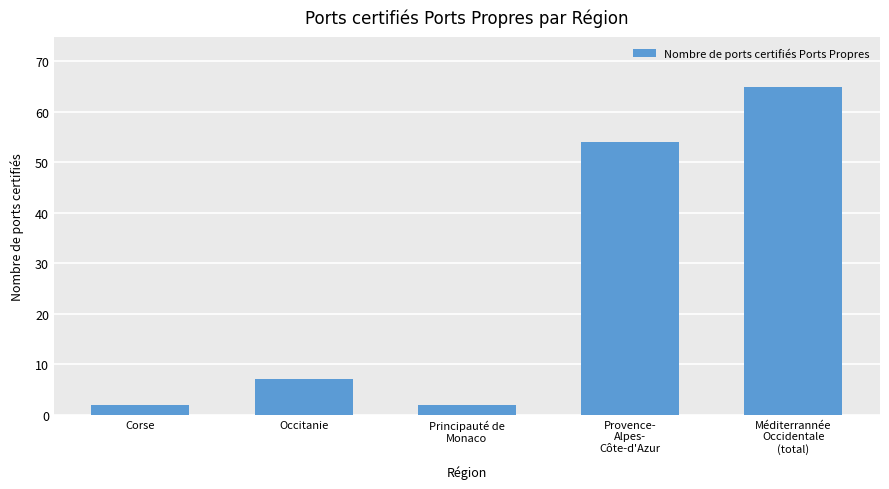

Reading left to right, extract all data points from this chart.

2	7	2	54	65